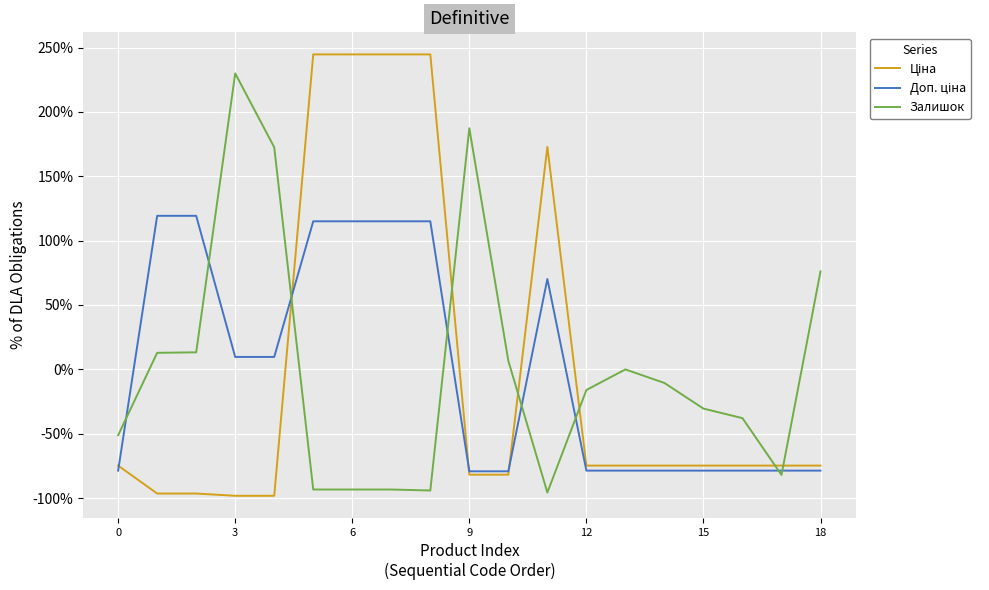

What is the highest value of the Залишок series?

229.9